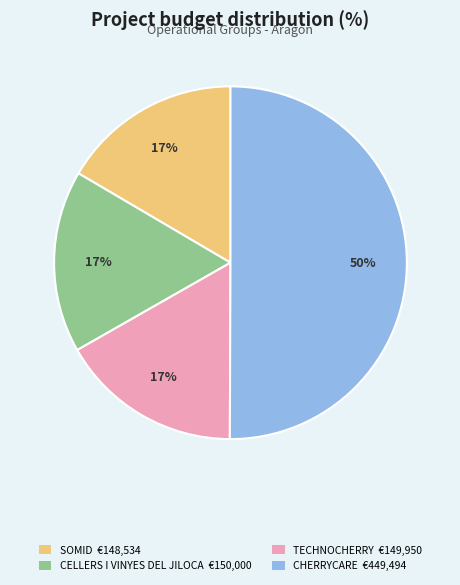

What is the ratio of the value at SOMID to the value at CHERRYCARE?

0.3